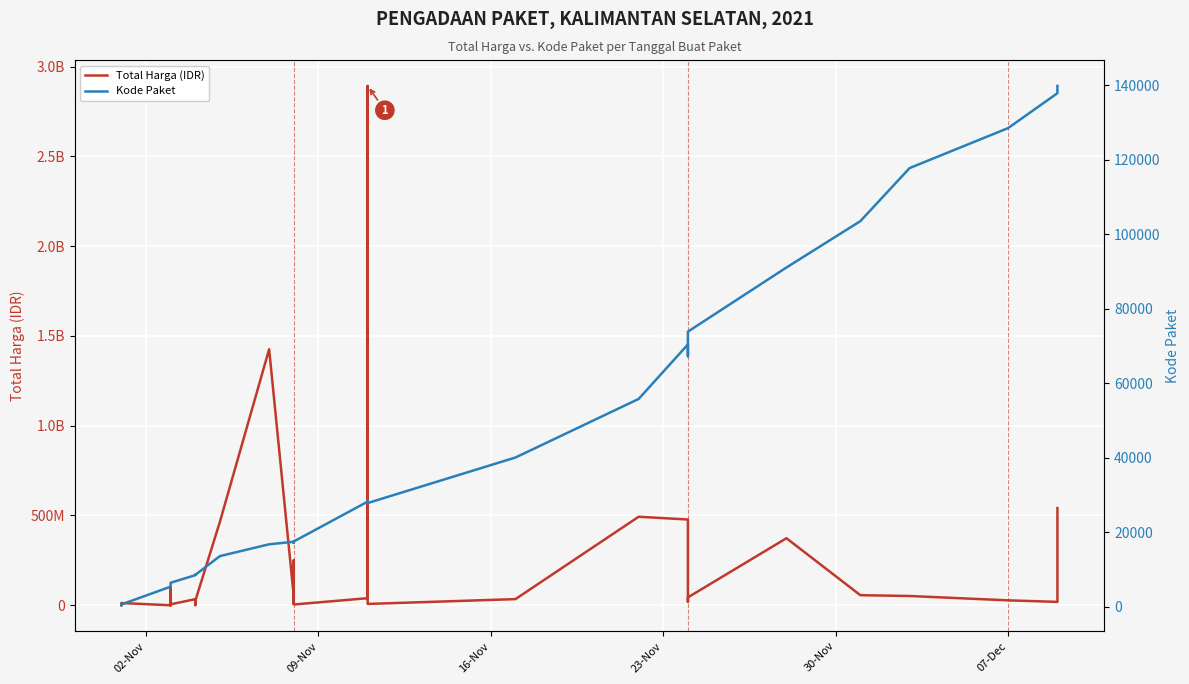

Which series has the largest range (max minus min)?

Total Harga (IDR)